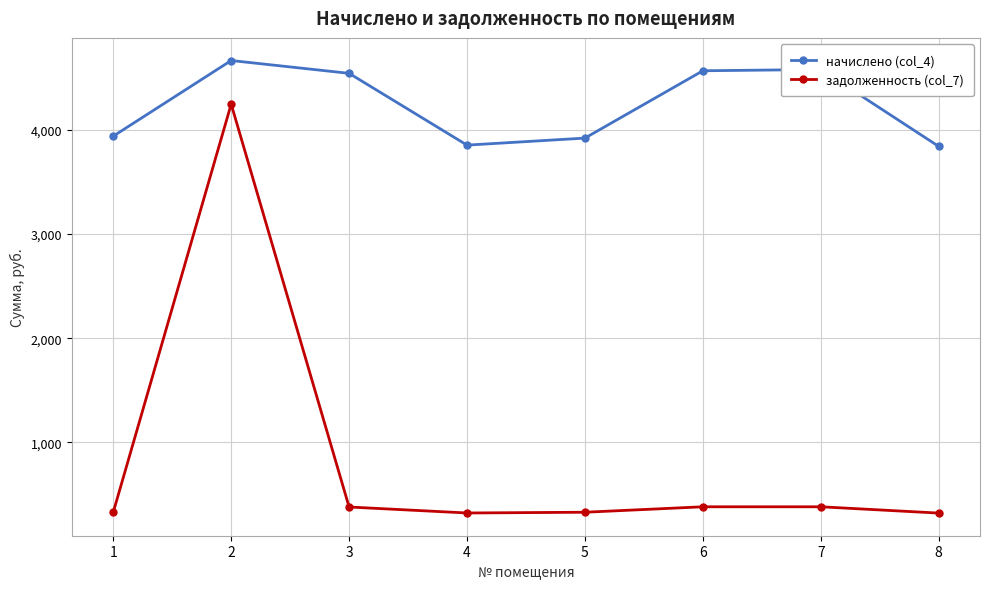

What is the value of the начислено (col_4) point at the 8th from the left?

3841.3